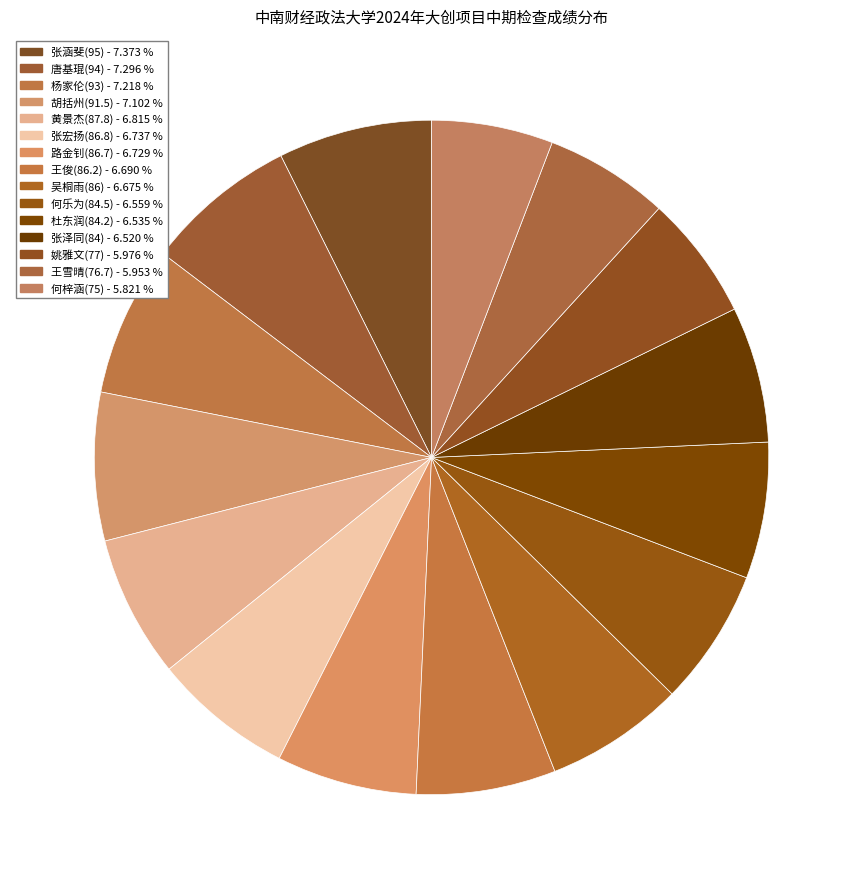

Rank the categories by value from lowest to highest.

何梓涵(75), 王雪晴(76.7), 姚雅文(77), 张泽同(84), 杜东润(84.2), 何乐为(84.5), 吴桐雨(86), 王俊(86.2), 路金钊(86.7), 张宏扬(86.8), 黄景杰(87.8), 胡括州(91.5), 杨家伦(93), 唐基琨(94), 张涵斐(95)